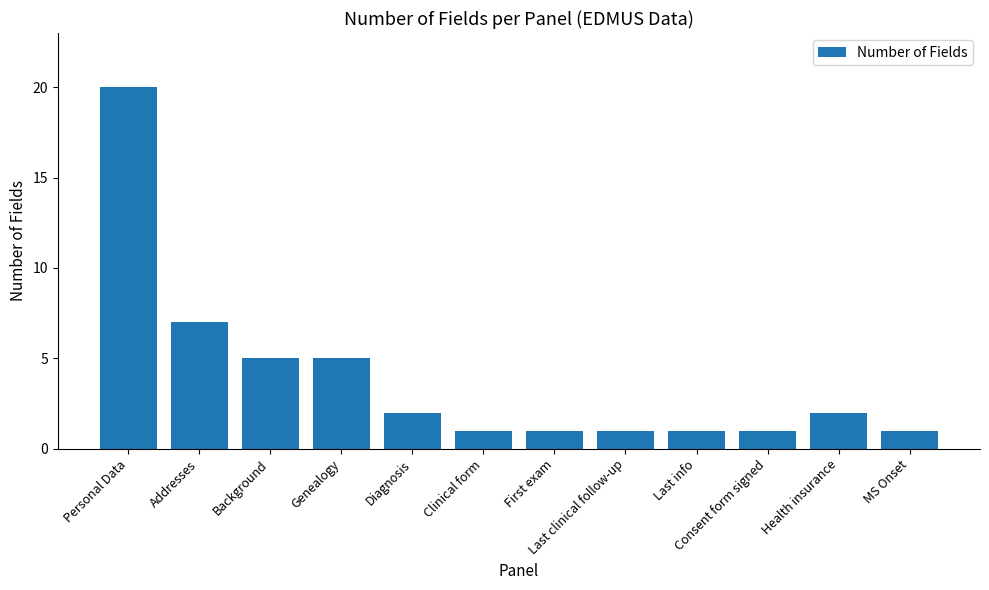

What is the sum of the values at Background and Addresses?

12